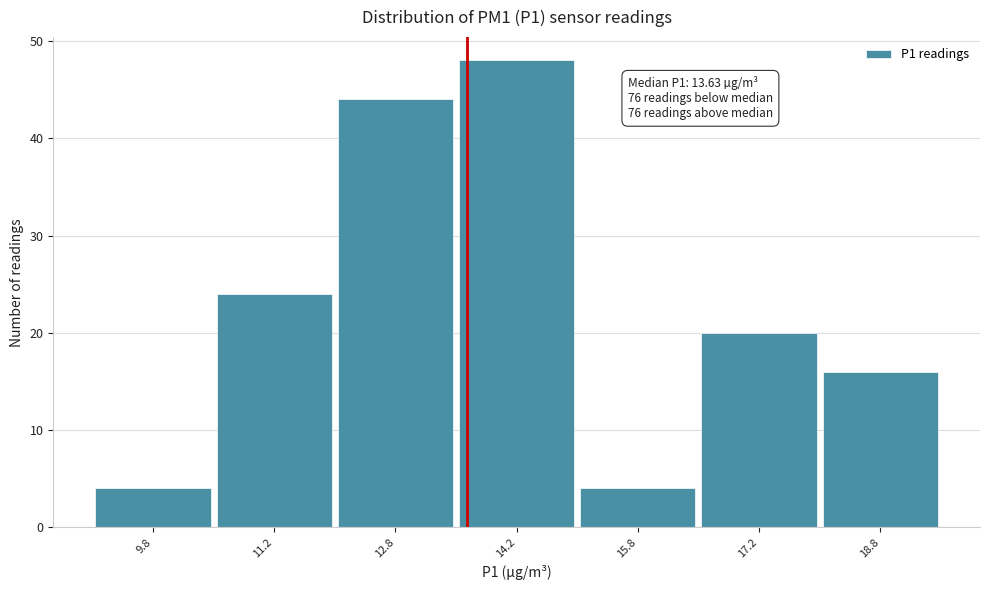

Which range on the x-axis has the tallest bar?

13.5 to 15.0